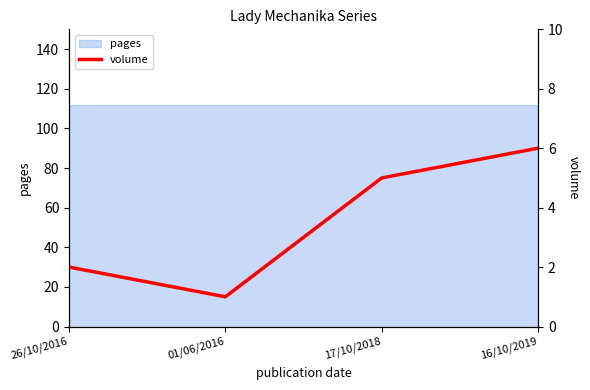

Which category has the highest value across all series?

16/10/2019